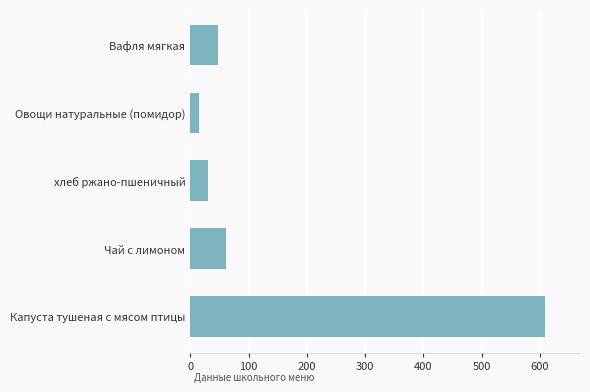

Reading bottom to top, list all the values displayed in this chart.

Капуста тушеная с мясом птицы=608.0	Чай с лимоном=61.0	хлеб ржано-пшеничный=30.5	Овощи натуральные (помидор)=14.4	Вафля мягкая=47.0